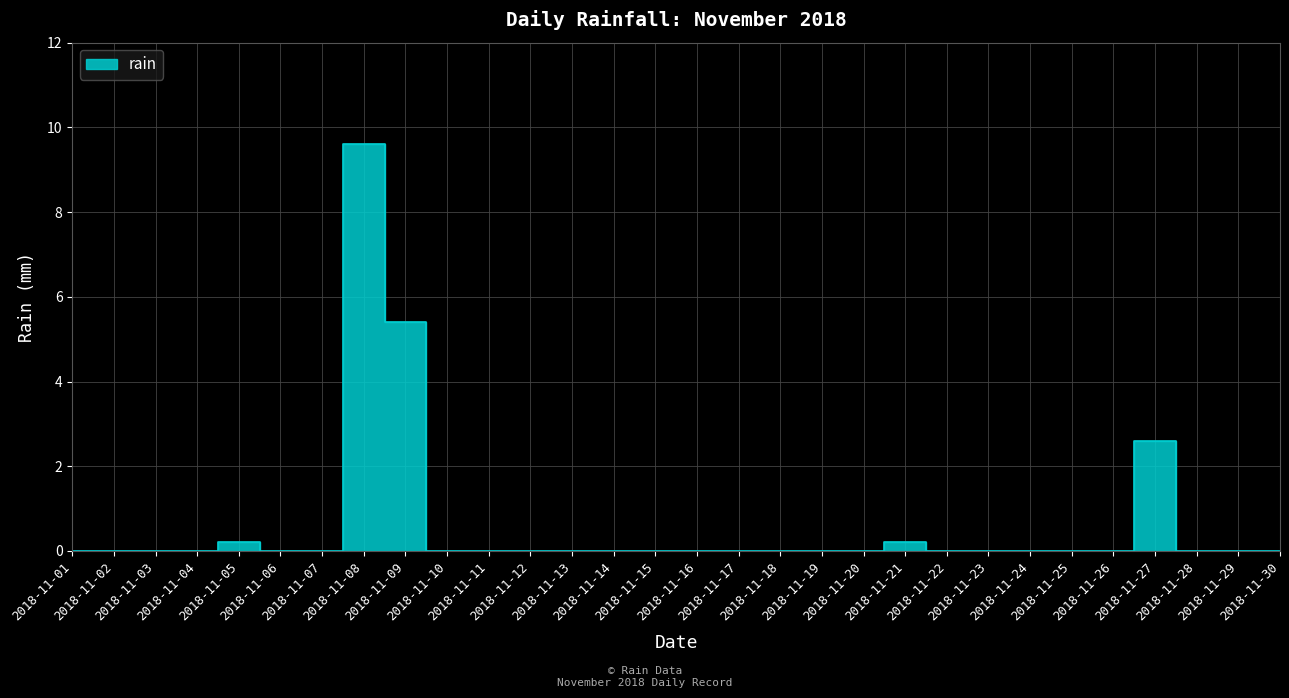

The chart shows a value of -3.6 at 2018-11-04. True or false?

False